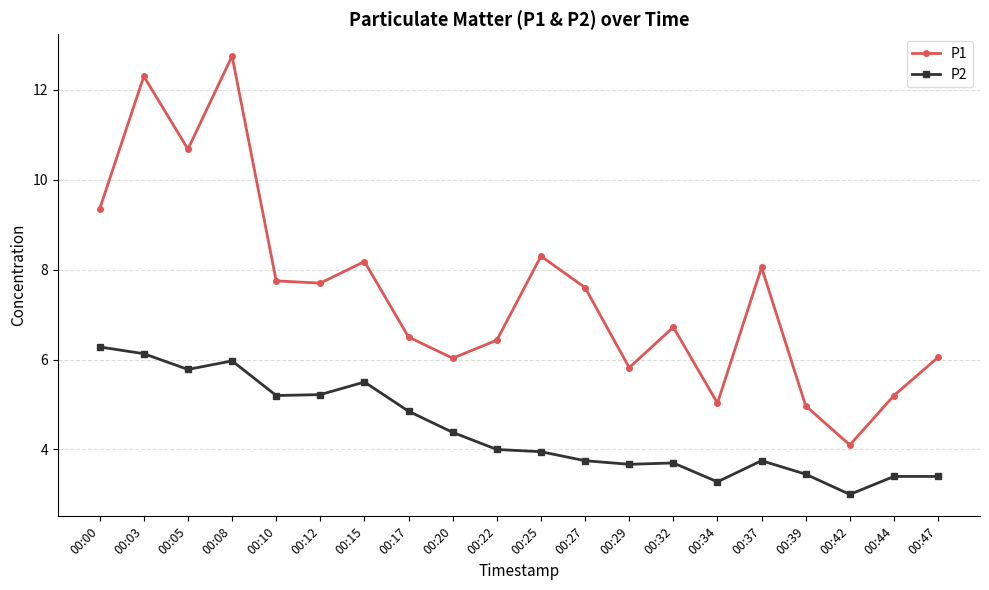

Is this an area chart (filled region under the line)?

No